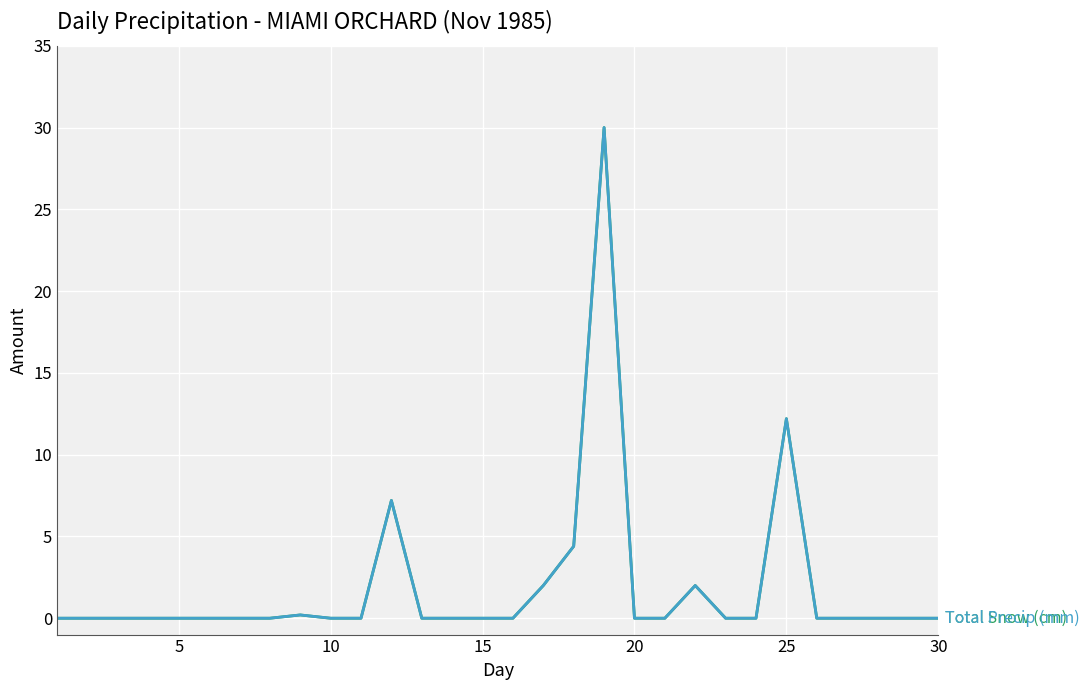

Is this an area chart (filled region under the line)?

No